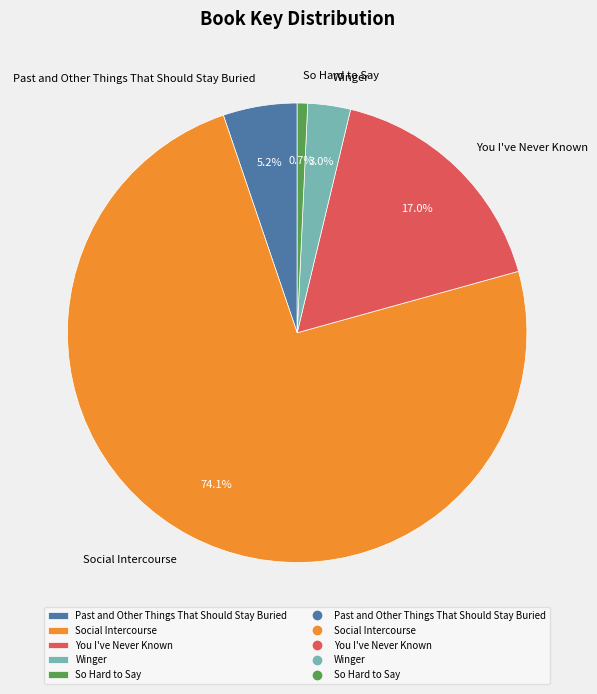

How much of the chart is everything except Social Intercourse?

25.9%